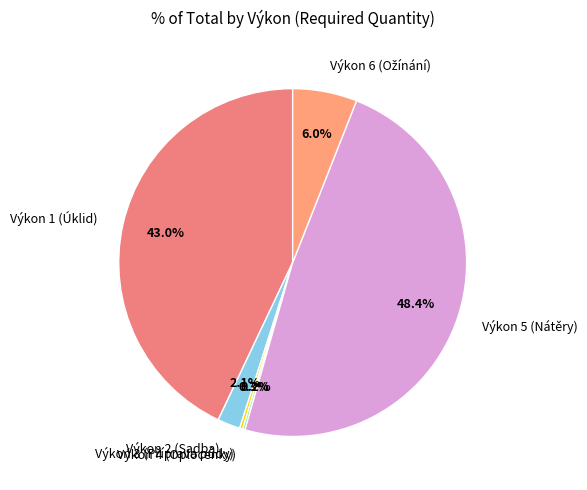

How much of the chart is everything except Výkon 1 (Úklid)?

57.0%